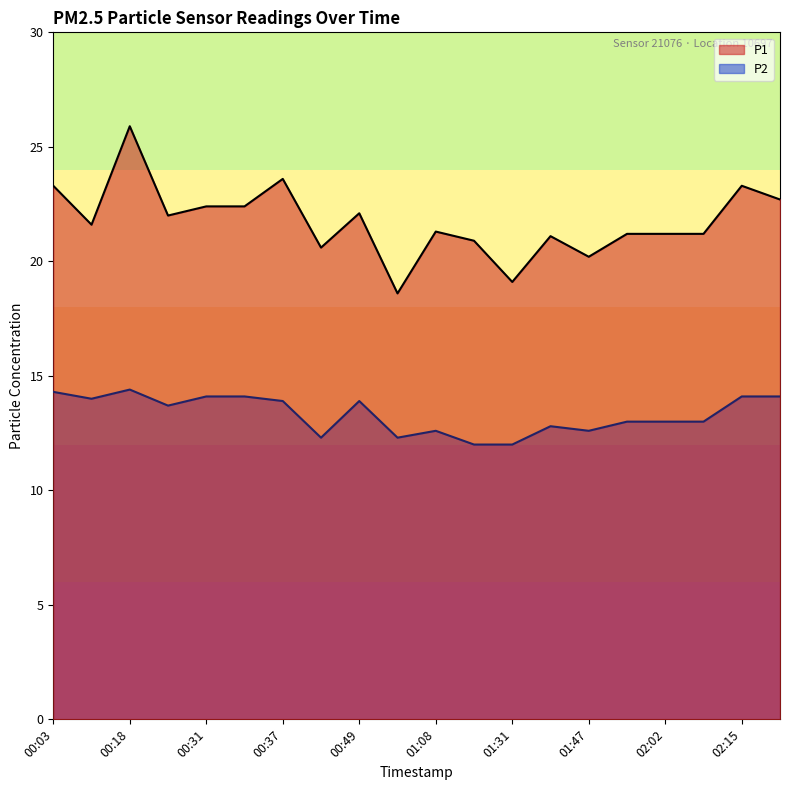

Rank the categories by P1 value from highest to lowest.

00:18, 00:37, 00:03, 02:15, 02:35, 00:31, 00:32, 00:49, 00:21, 00:05, 01:08, 02:01, 02:02, 02:03, 01:36, 01:14, 00:42, 01:47, 01:31, 00:57